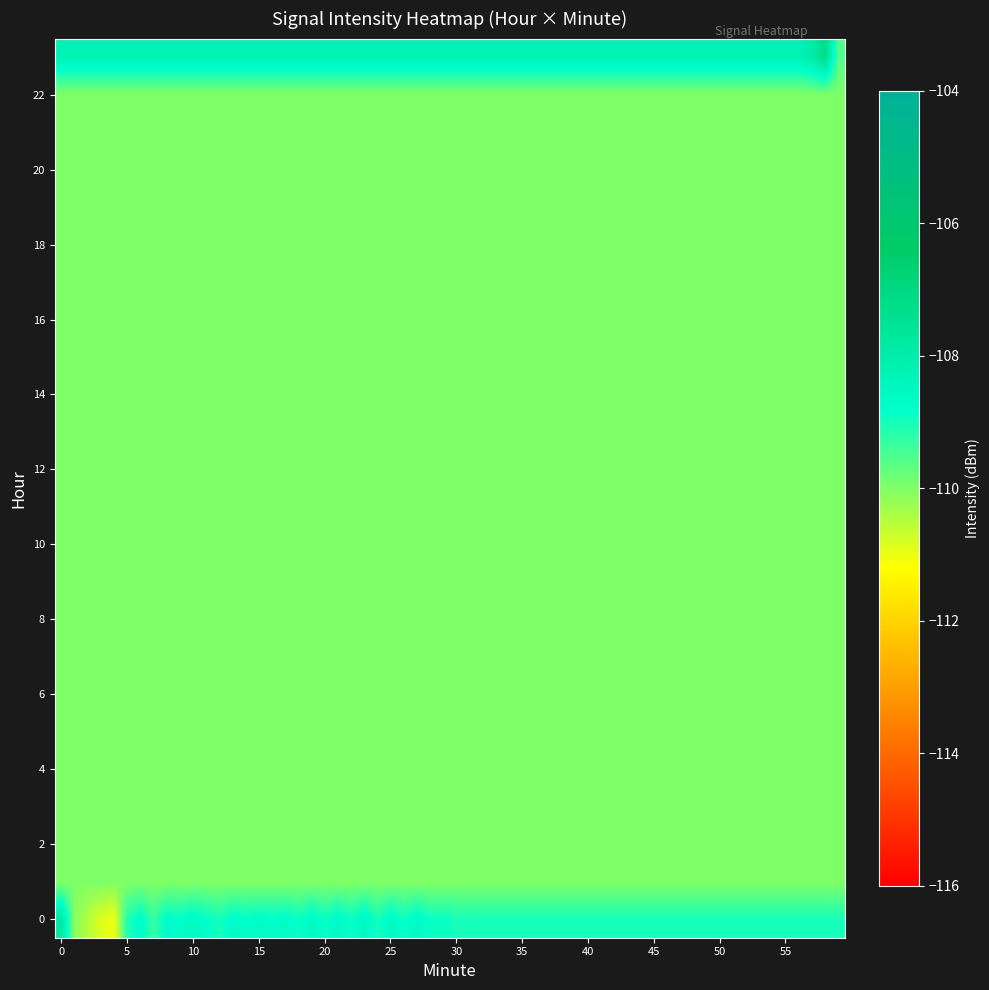

List the series in order of their peak value, highest first.

23, 0